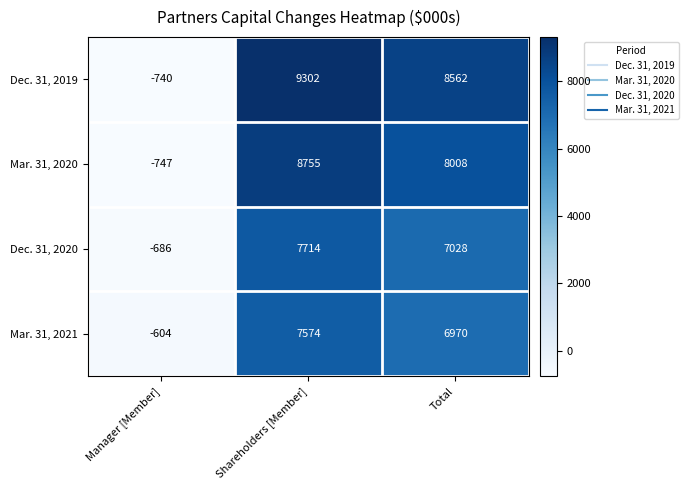

Reading left to right, transcribe all the data shown in this chart.

Dec. 31, 2019: Manager [Member]=-740	Shareholders [Member]=9302	Total=8562
Mar. 31, 2020: Manager [Member]=-747	Shareholders [Member]=8755	Total=8008
Dec. 31, 2020: Manager [Member]=-686	Shareholders [Member]=7714	Total=7028
Mar. 31, 2021: Manager [Member]=-604	Shareholders [Member]=7574	Total=6970